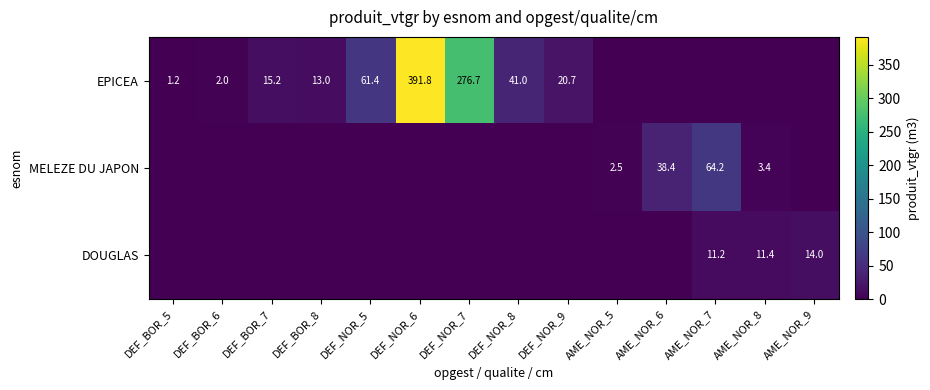

How many data points in DOUGLAS are above 0?

3